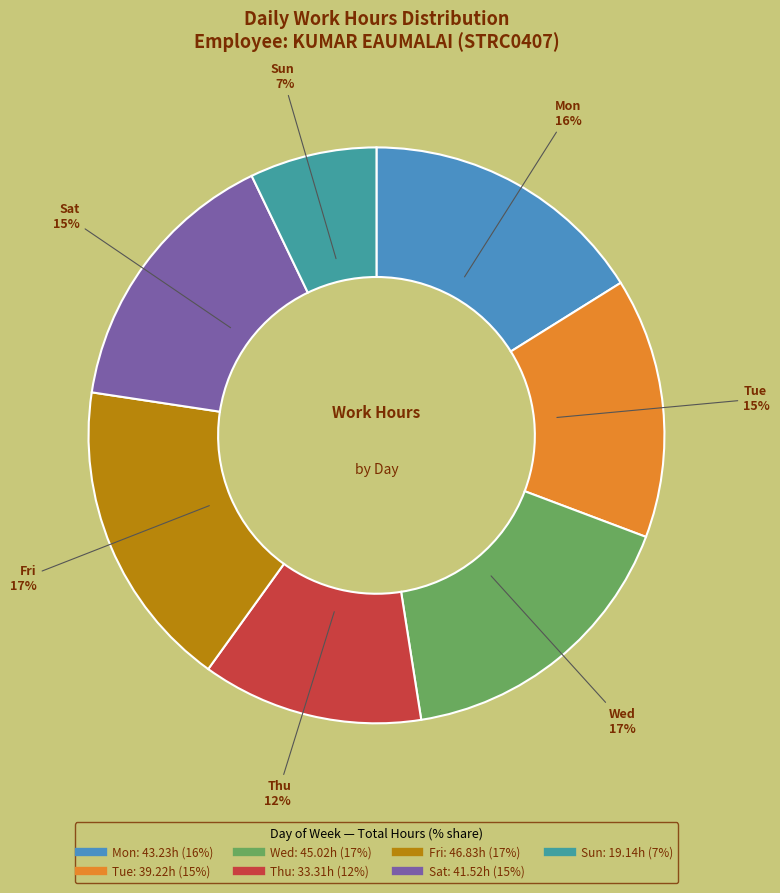

To the nearest percent, what is the average slice percentage?

14%